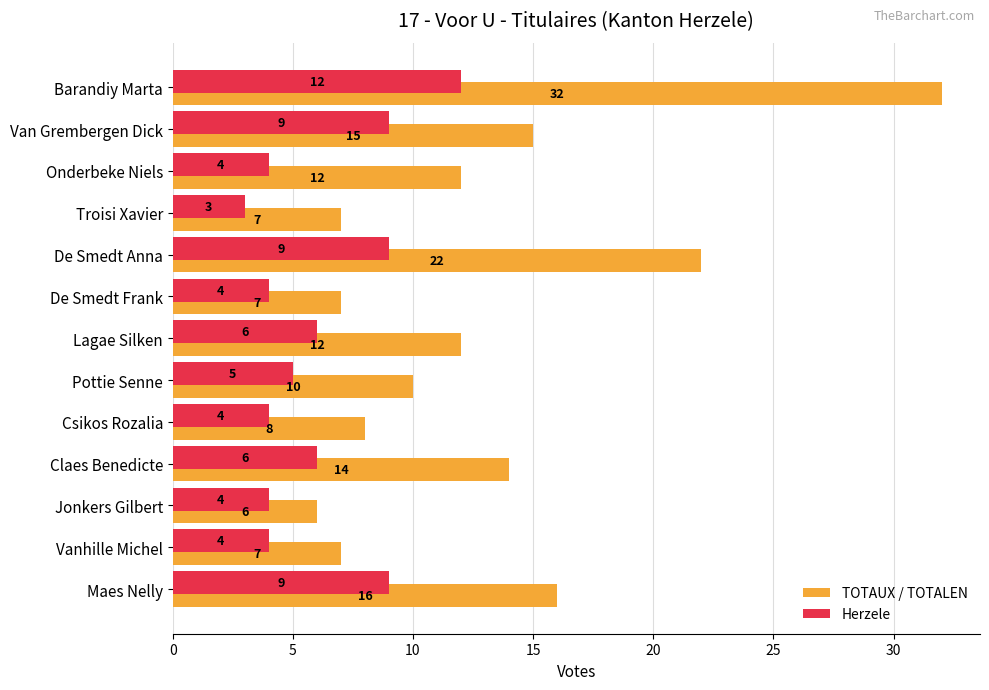

What is the total value across all series at Claes Benedicte?

20